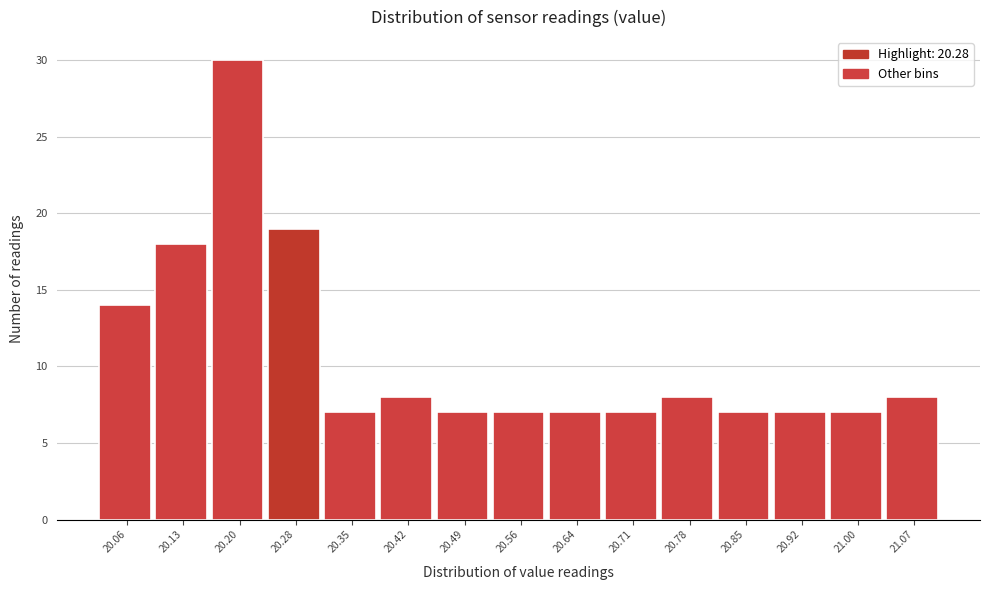

Reading right to left, what are all the values shown in this chart?

8	7	7	7	8	7	7	7	7	8	7	19	30	18	14